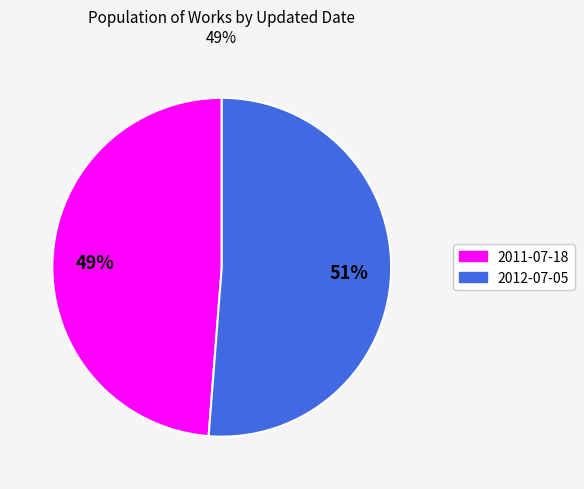

Combined, do 2012-07-05 and 2011-07-18 account for over 50%?

Yes